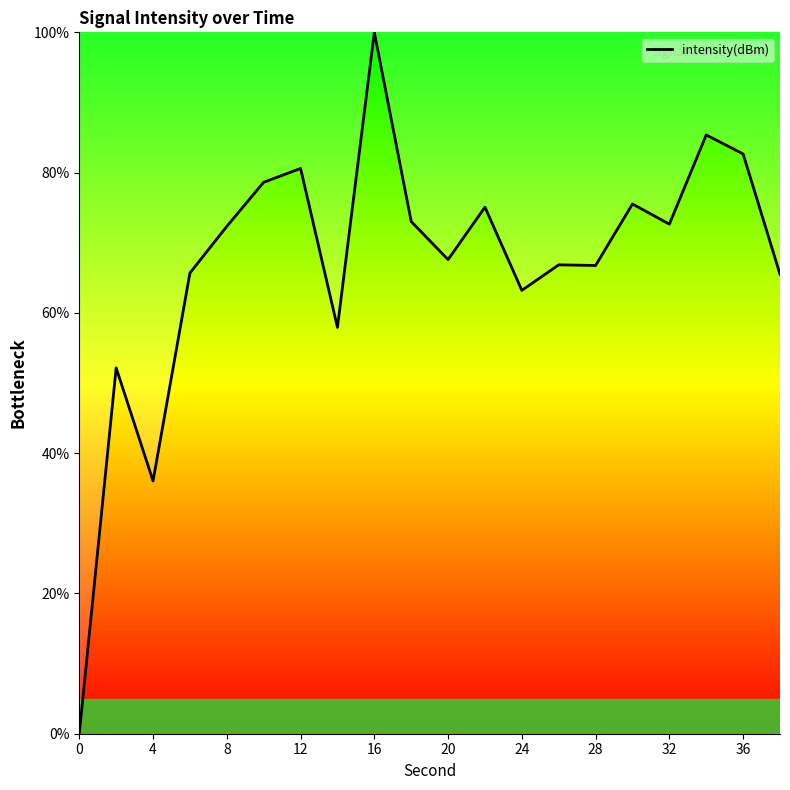

What is the greatest value displayed?

100.0